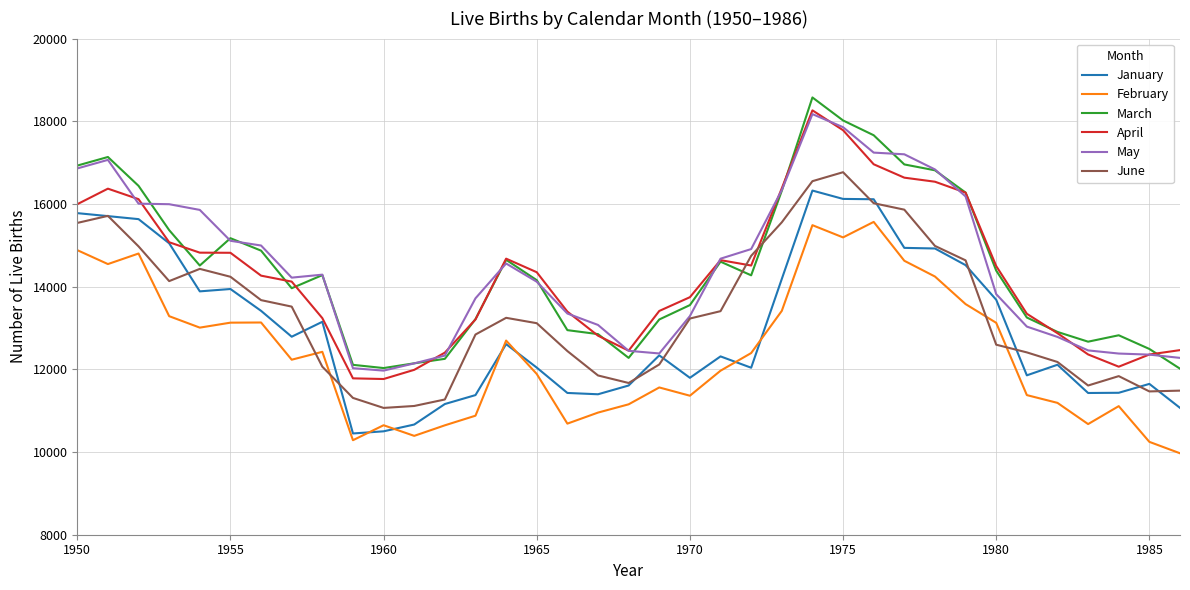

What is the average value of the April series?

14291